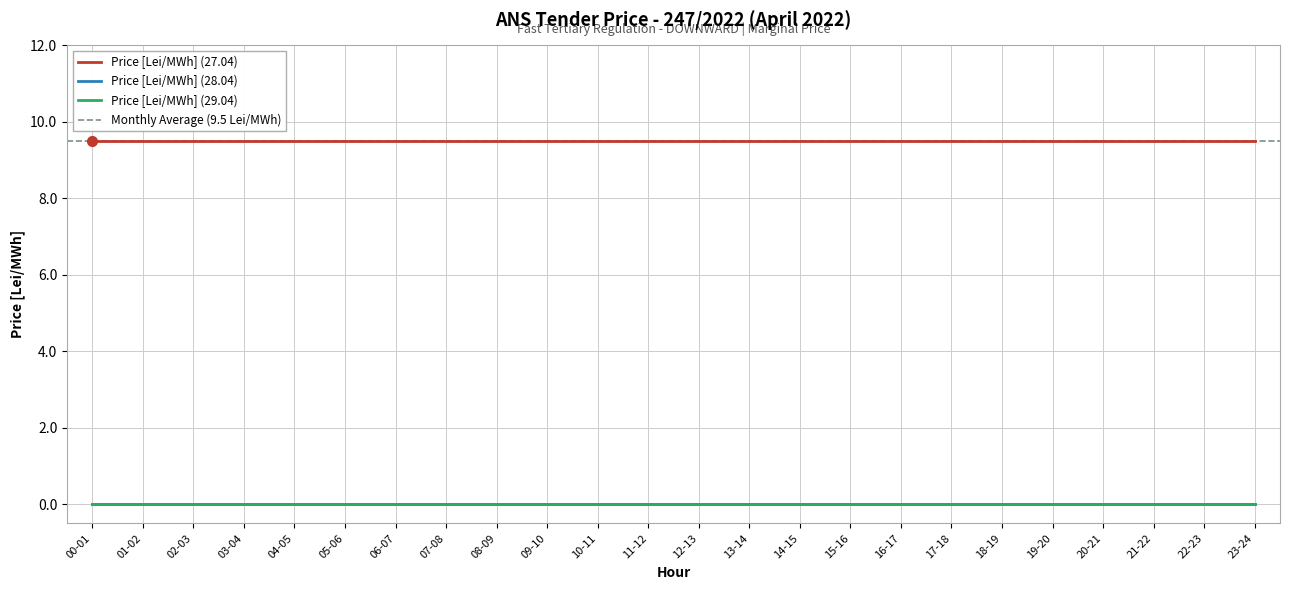

What are all the series names shown in the legend?

Price [Lei/MWh] (27.04), Price [Lei/MWh] (28.04), Price [Lei/MWh] (29.04)